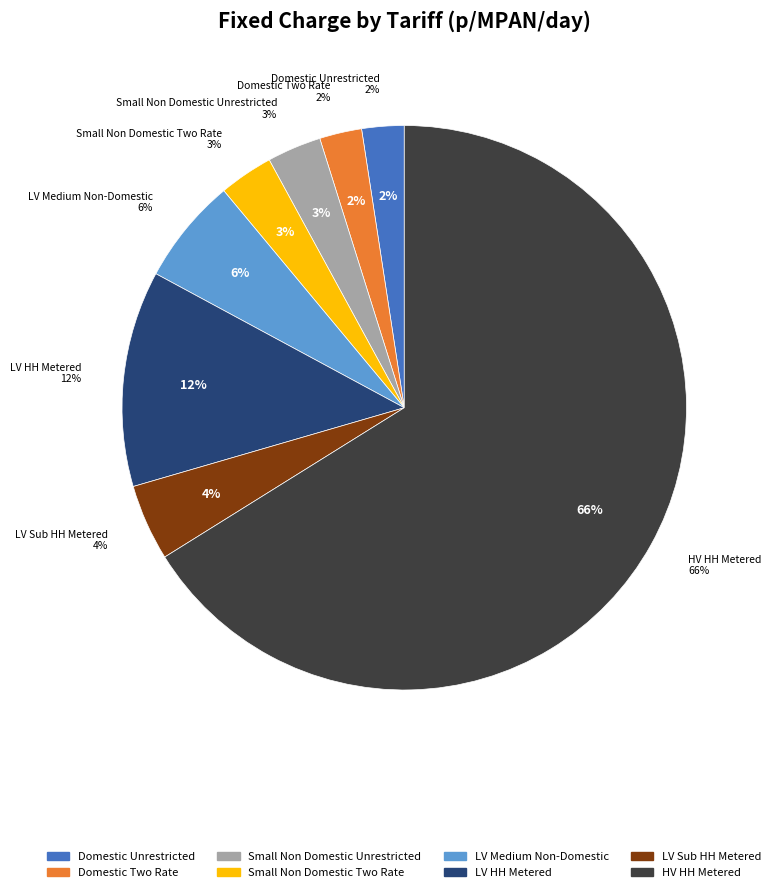

The Small Non Domestic Two Rate slice represents 1% of the pie. True or false?

False